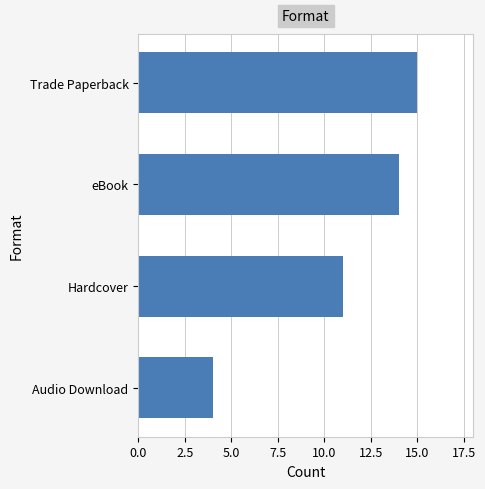

Reading bottom to top, list all the values displayed in this chart.

4	11	14	15